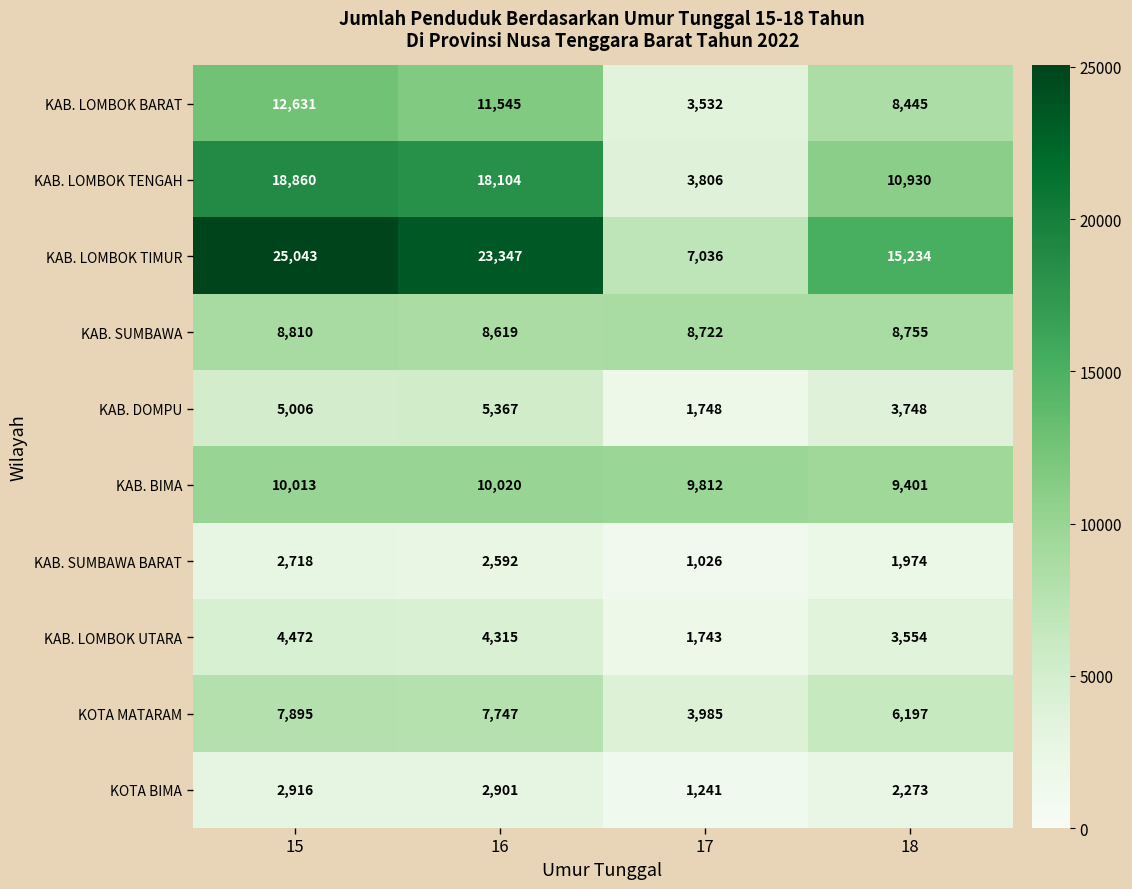

What is the average value of the KAB. LOMBOK TIMUR series?

17665